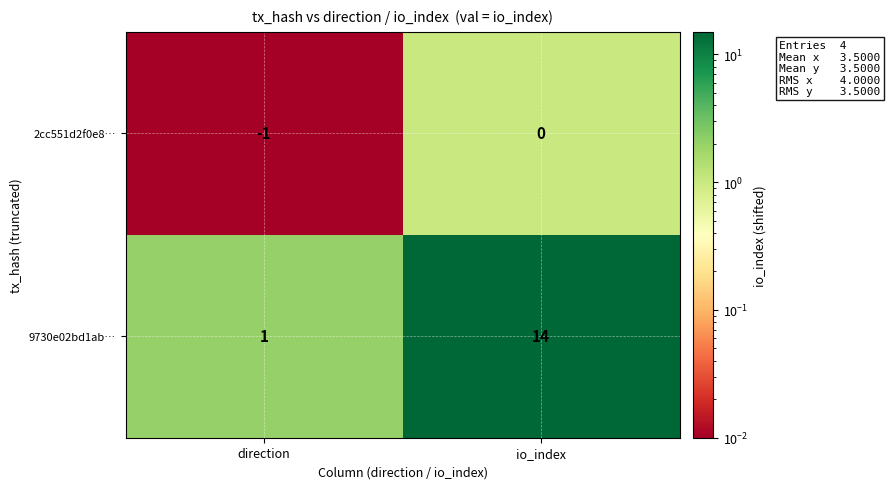

What is the sum of all 9730e02bd1ab… values?

15